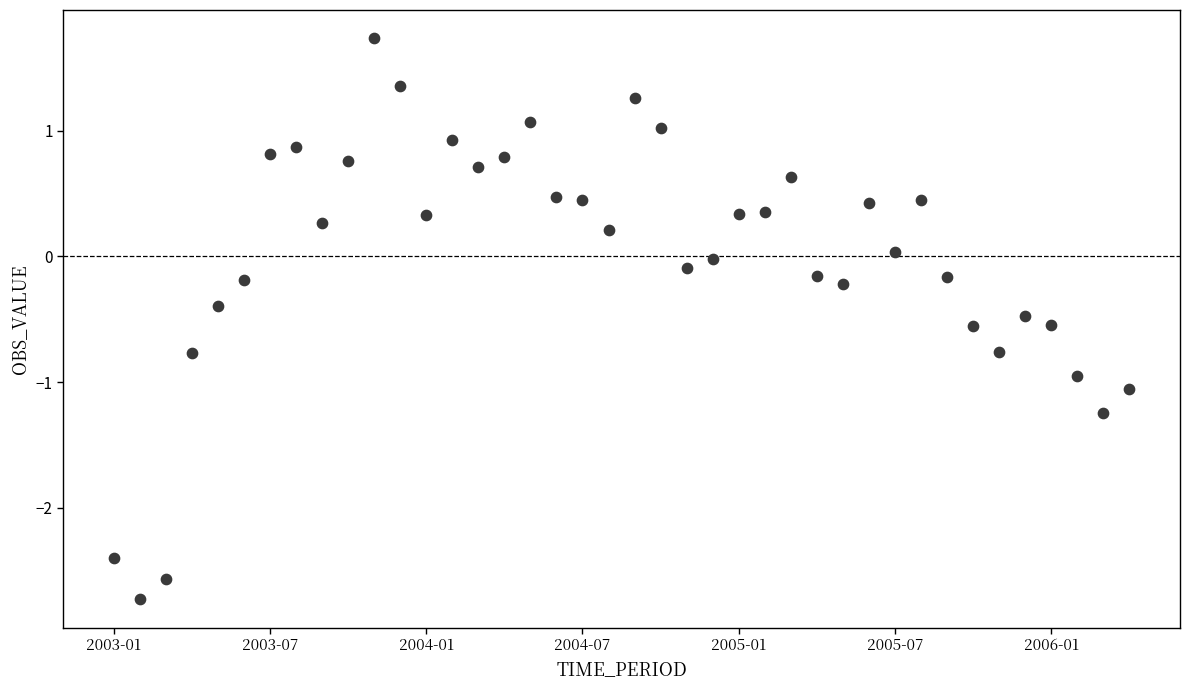

What is the range of Y values (max minus min)?

4.5